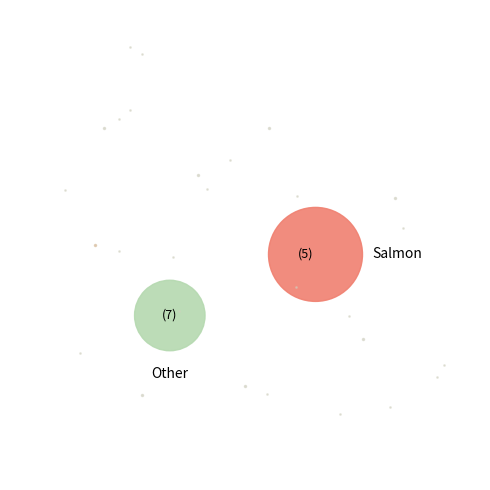

Is it true that 2010-06-09 is 40% of the pie?

False